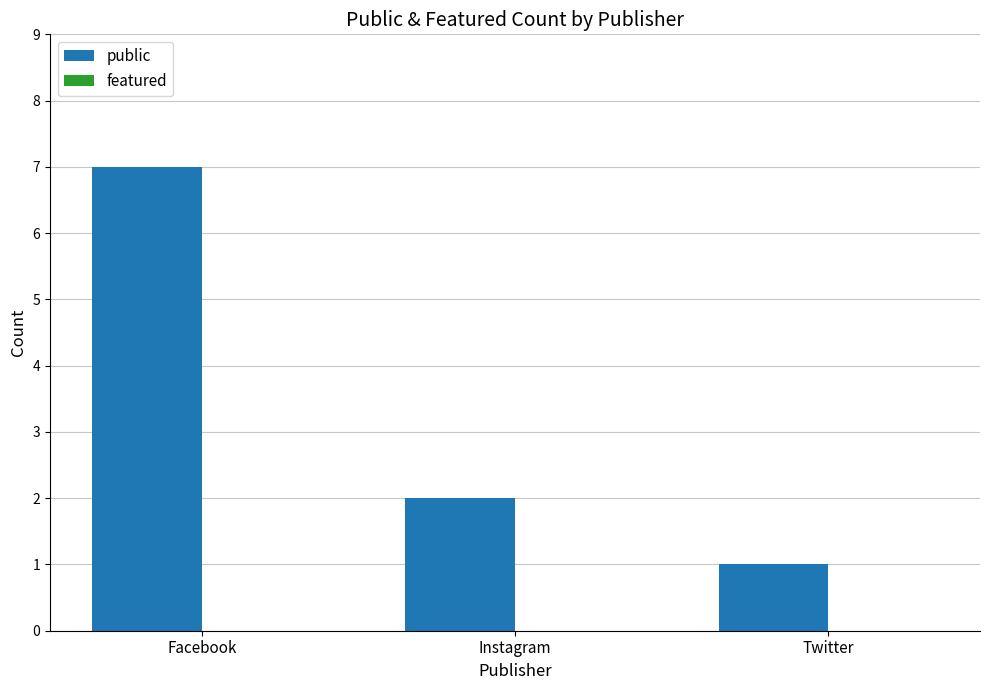

True or false: the data shows 2 at Instagram.

True